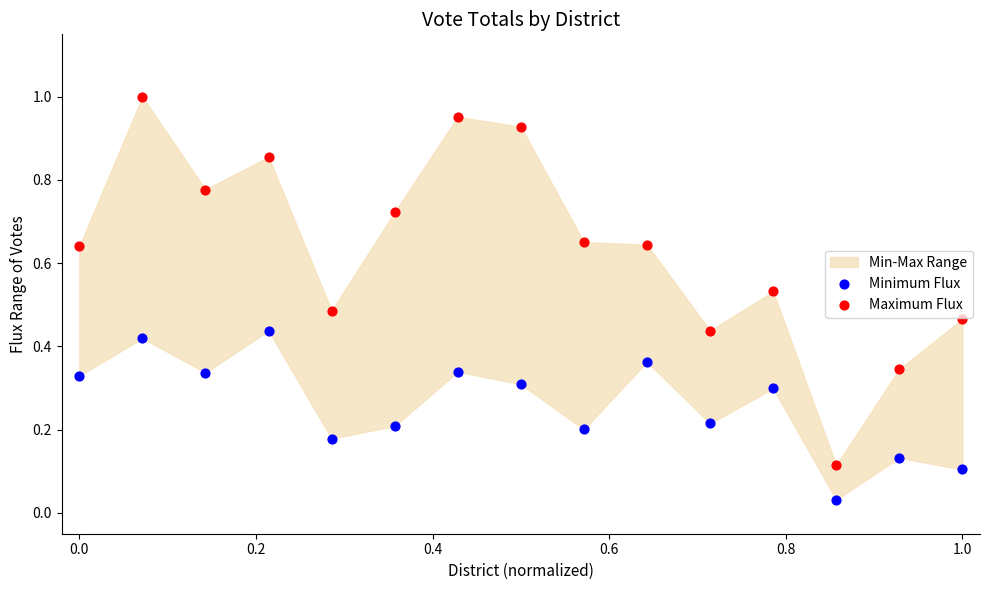

Which series reaches the minimum Y coordinate?

Minimum Flux